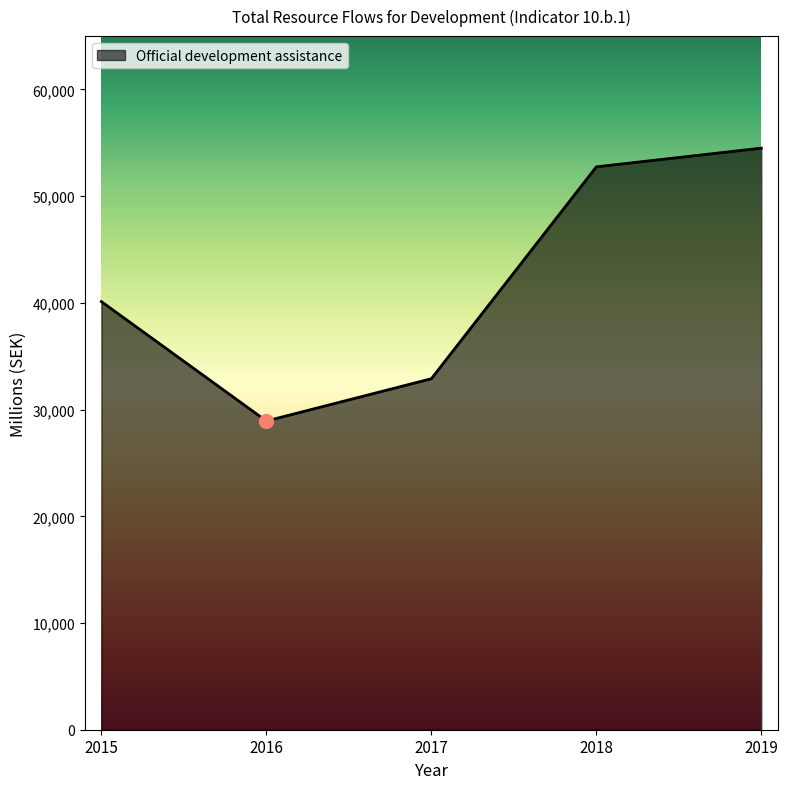

Where does the data first go above 40117?

2015